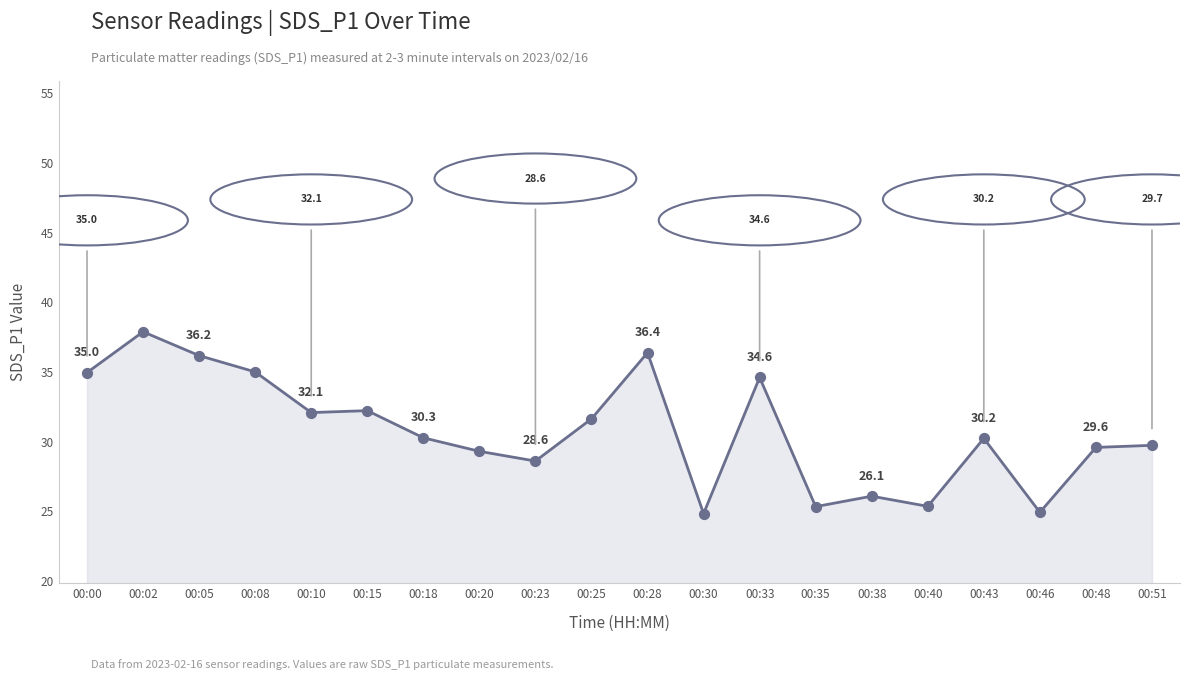

Which has a higher value, 00:30 or 00:33?

00:33